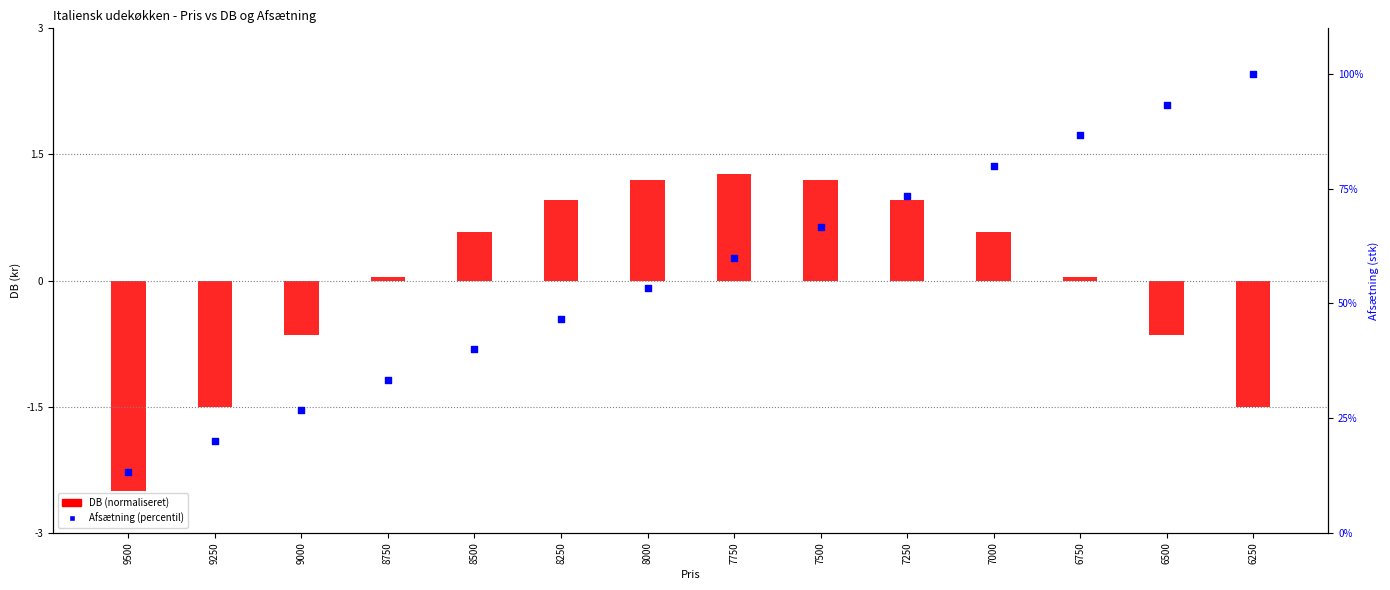

Which series contains the lowest Y value?

DB (normaliseret)